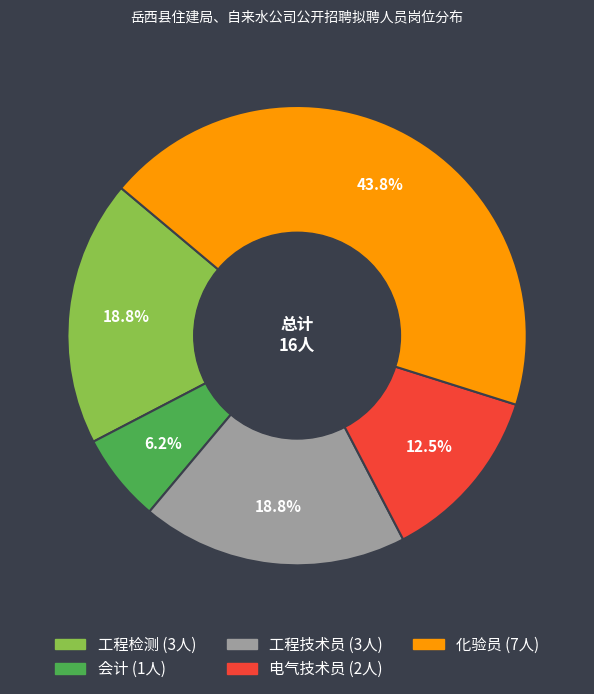

Which slice is the largest?

化验员